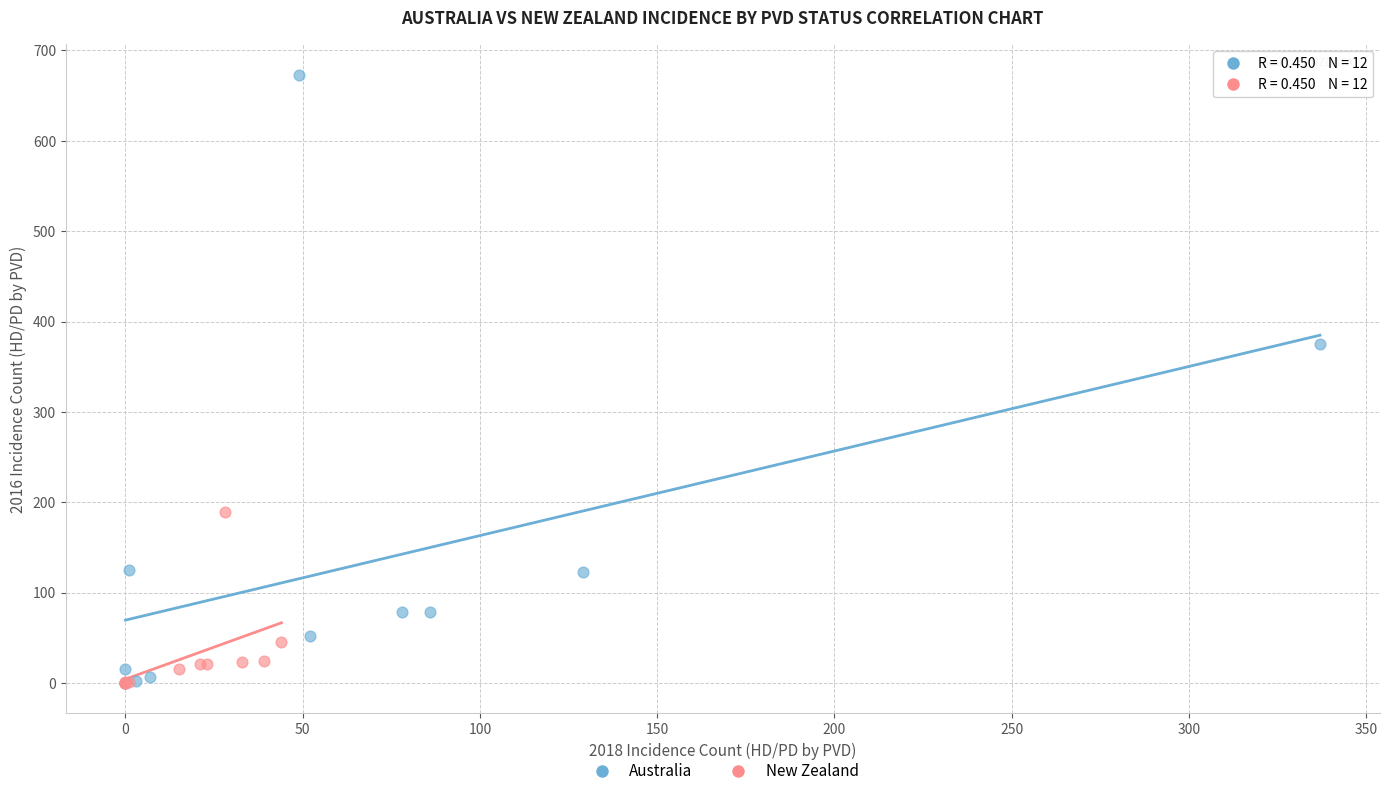

Which series reaches the maximum Y coordinate?

Australia